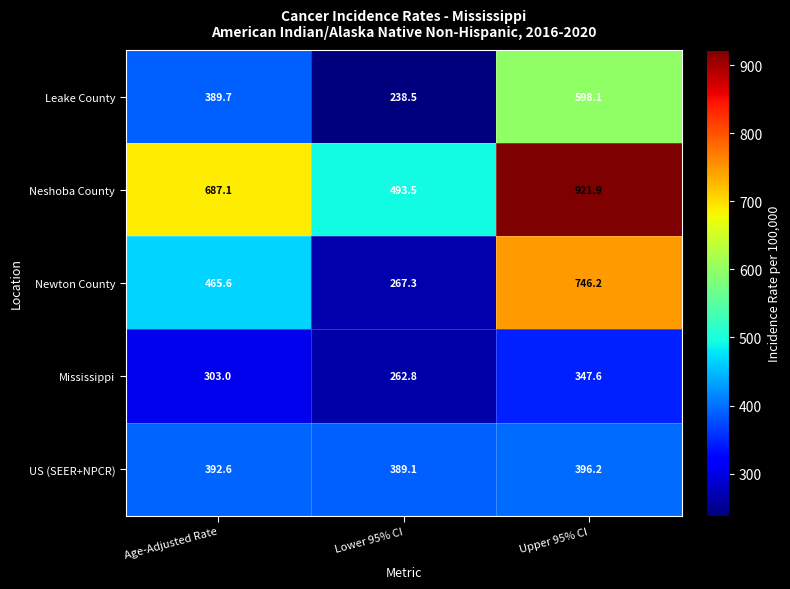

Is it true that US (SEER+NPCR) equals 396.2 at Upper 95% CI?

True